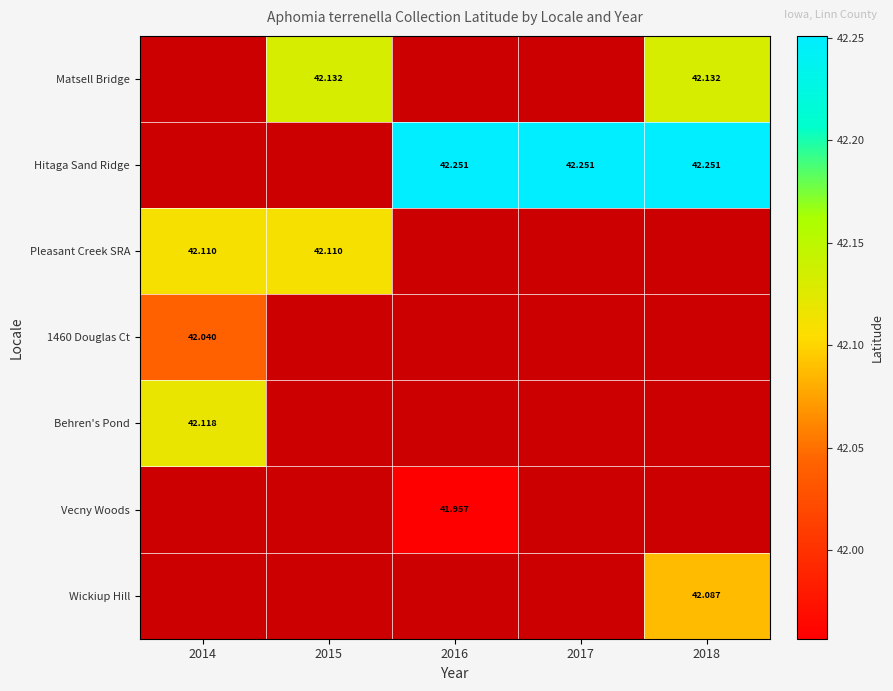

The value of Pleasant Creek SRA at 2018 is 21.5. True or false?

False